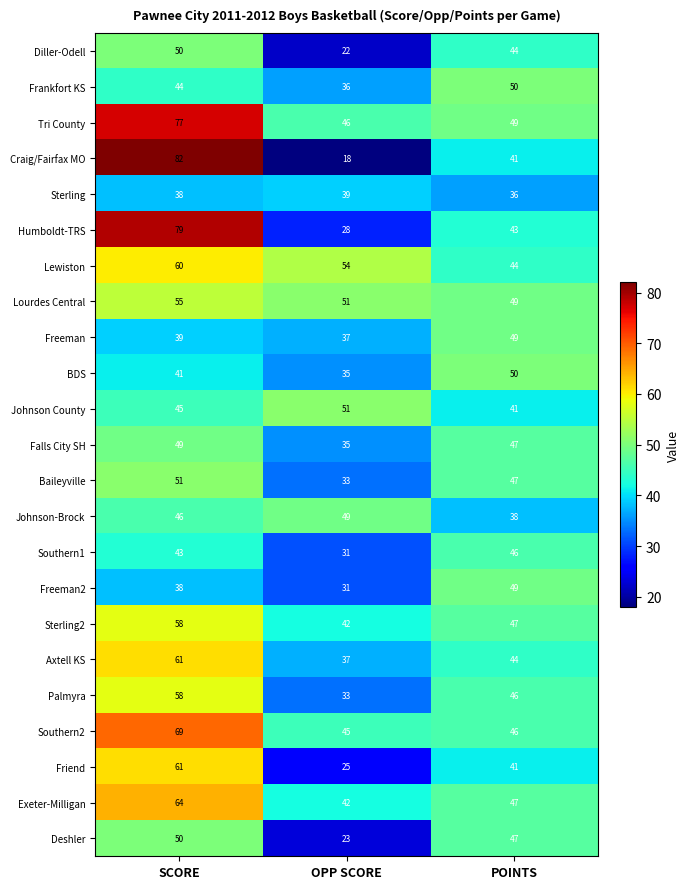

What is the difference between the Sterling2 values at OPP SCORE and POINTS?

5